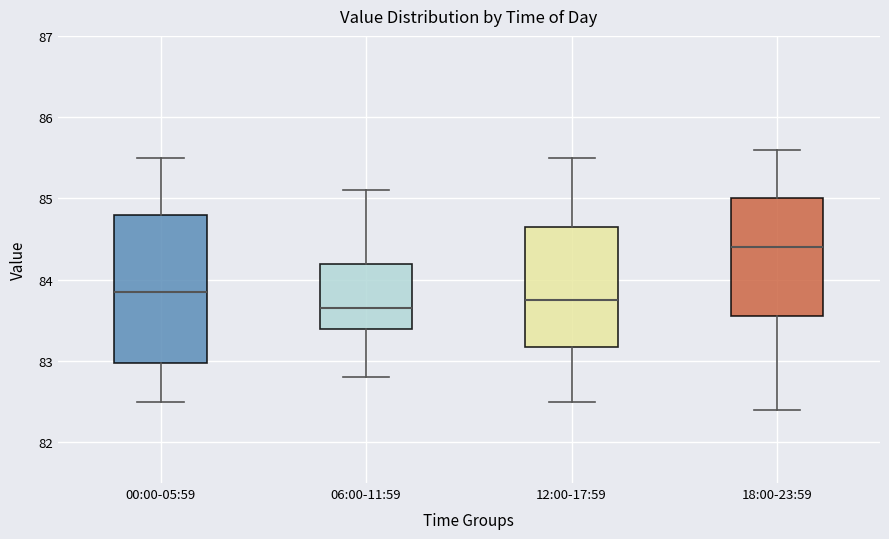

Which box's median line is the highest?

18:00-23:59